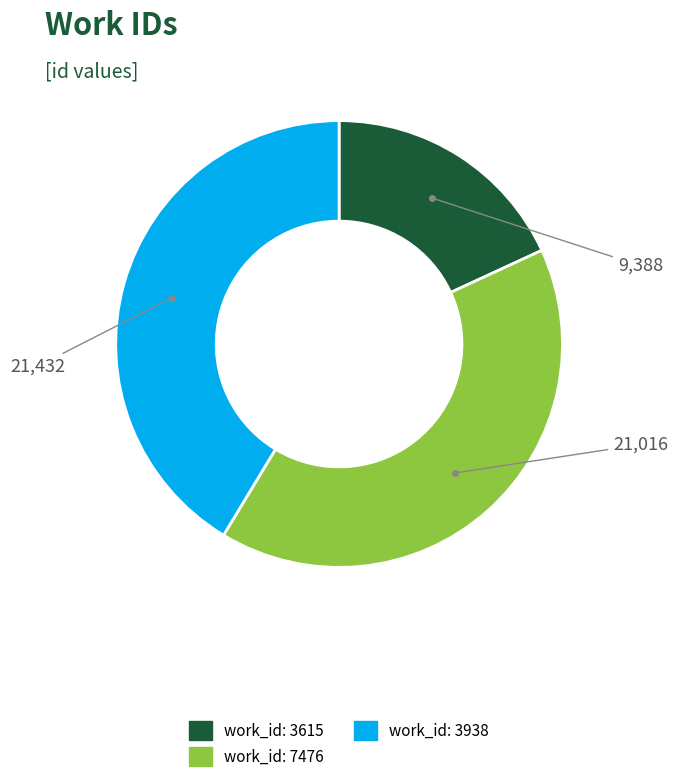

Is there any slice that represents more than half of the pie?

No